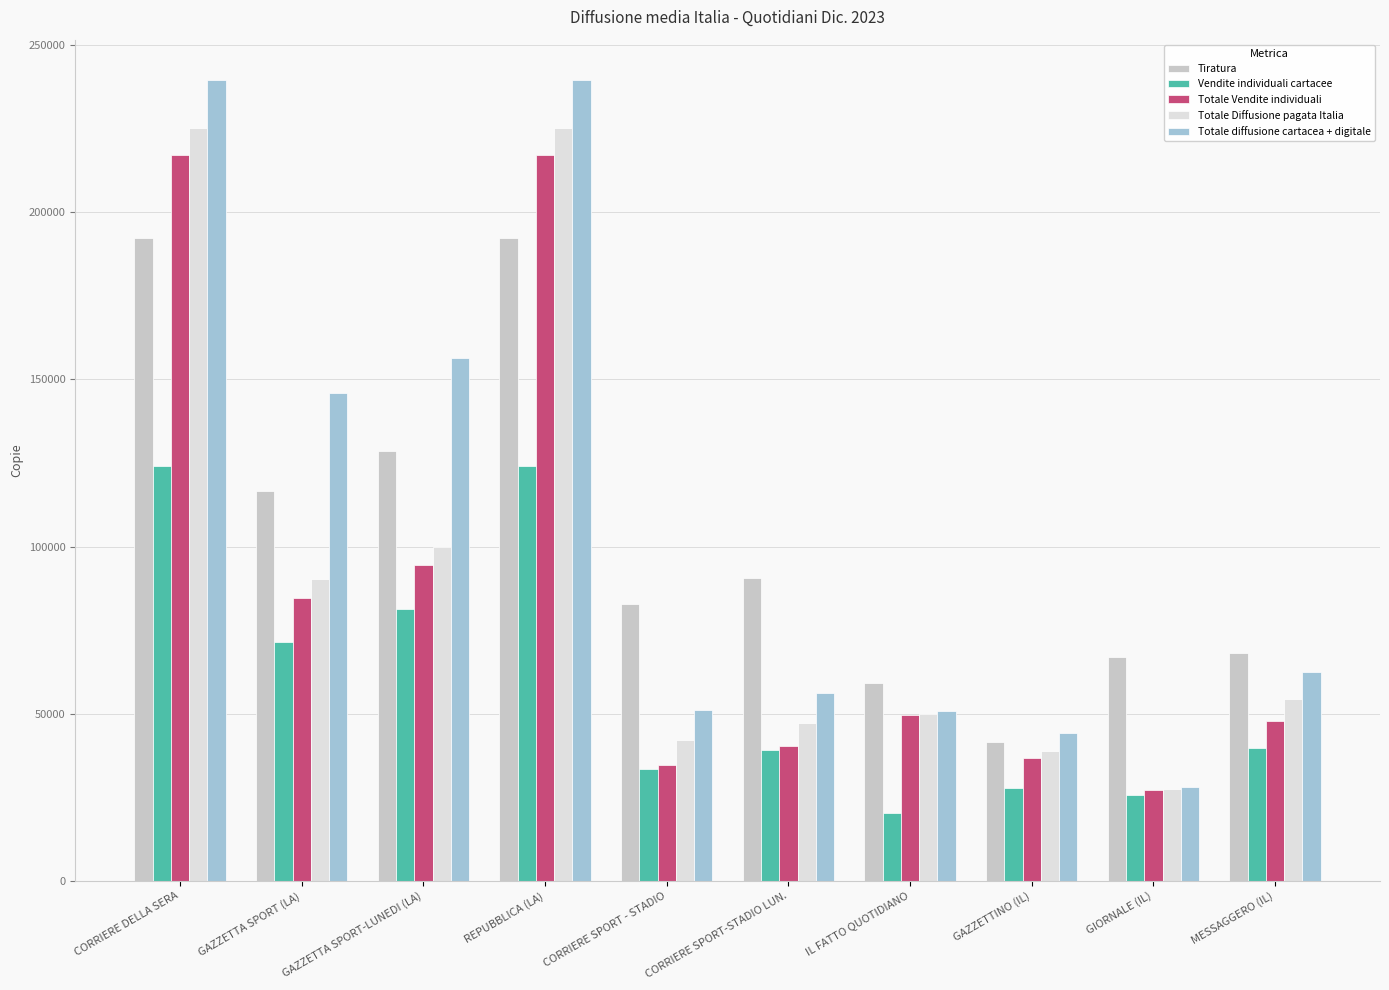

How many bars are there in each group?

5